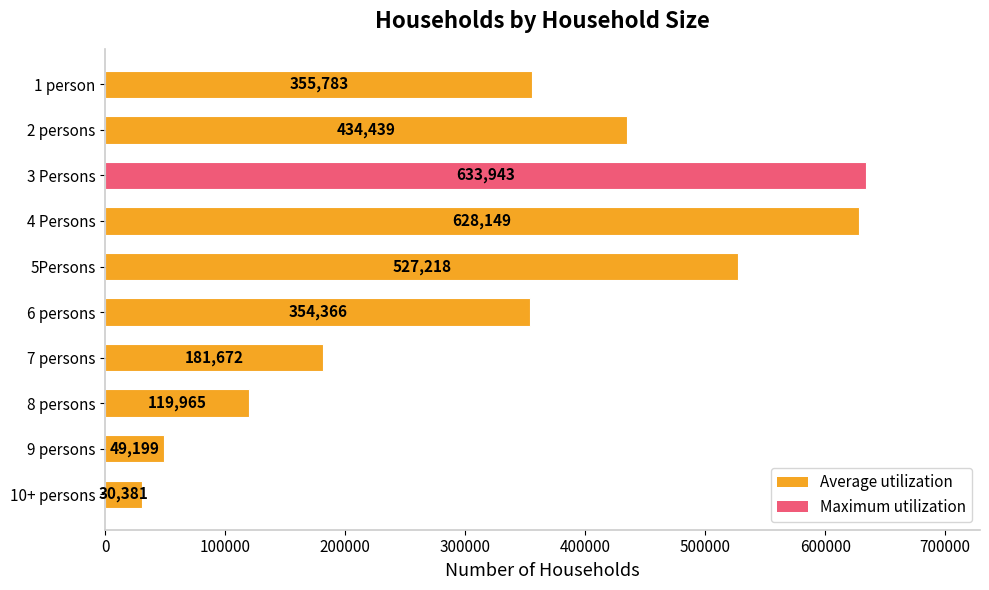

What is the value of the 6th bar from the top?

354366.1